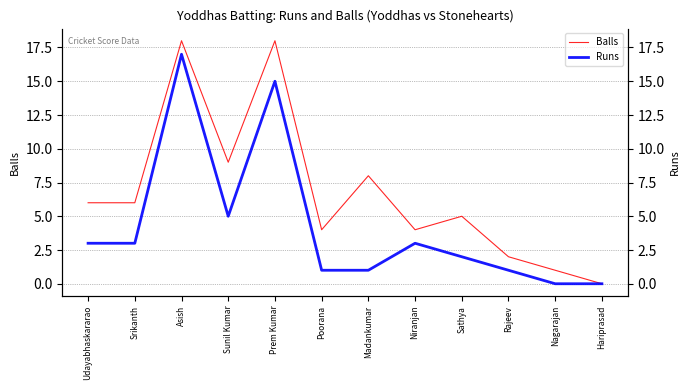

What is the value of the Runs point at the 10th from the left?

1